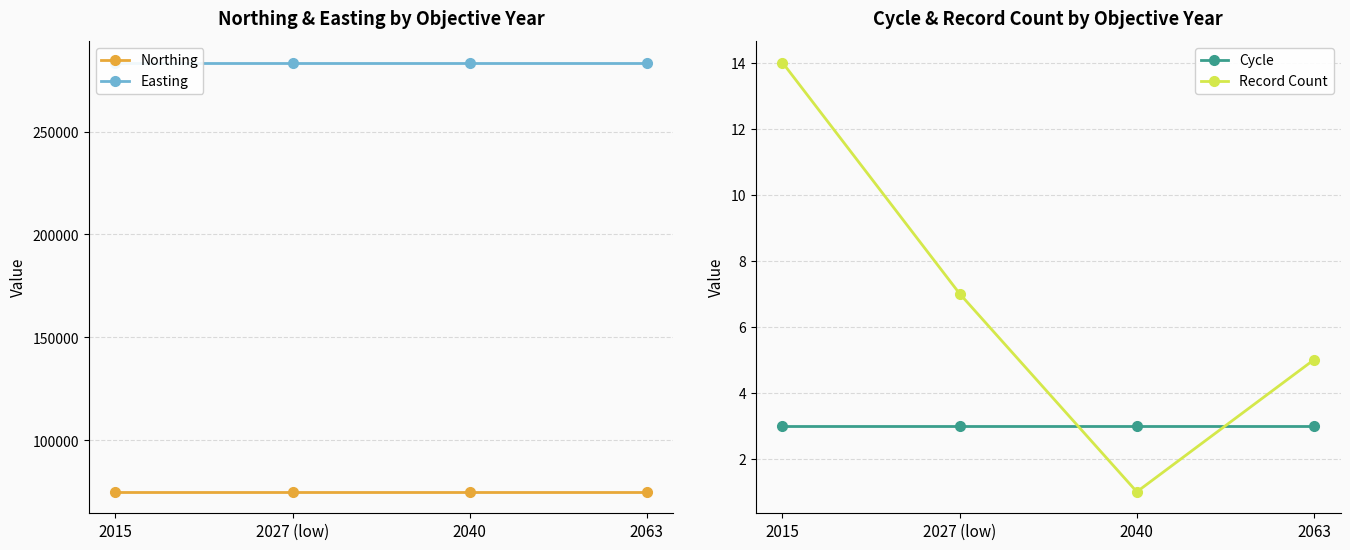

At how many categories does at least one series exceed 241154?

4